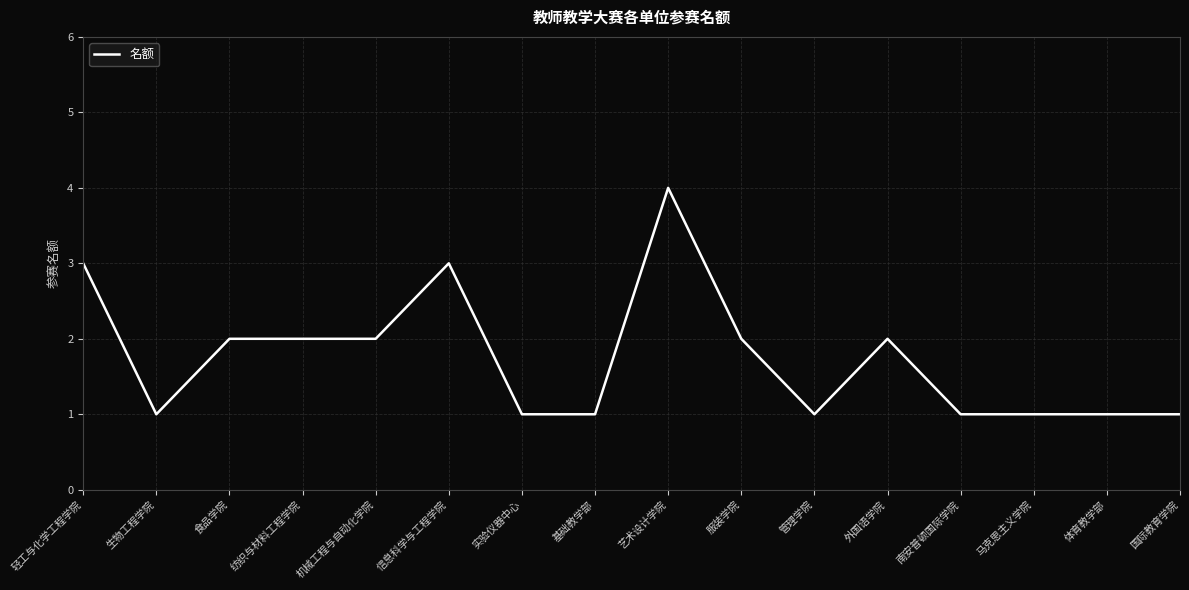

Reading left to right, transcribe all the data shown in this chart.

轻工与化学工程学院=3	生物工程学院=1	食品学院=2	纺织与材料工程学院=2	机械工程与自动化学院=2	信息科学与工程学院=3	实验仪器中心=1	基础教学部=1	艺术设计学院=4	服装学院=2	管理学院=1	外国语学院=2	南安普顿国际学院=1	马克思主义学院=1	体育教学部=1	国际教育学院=1